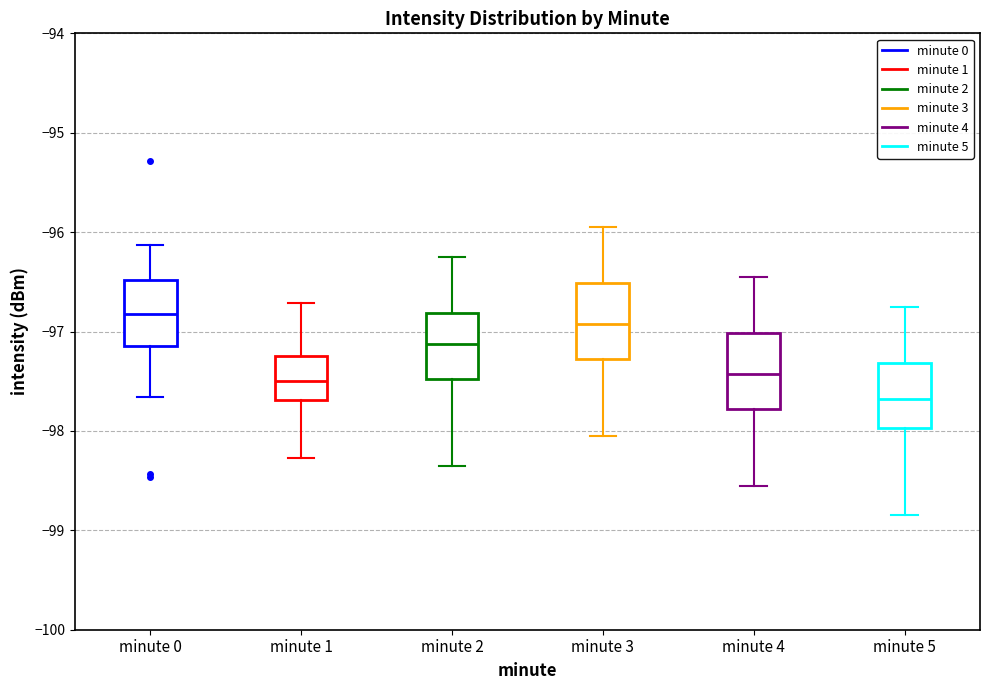

Which box has the highest median line?

minute 0